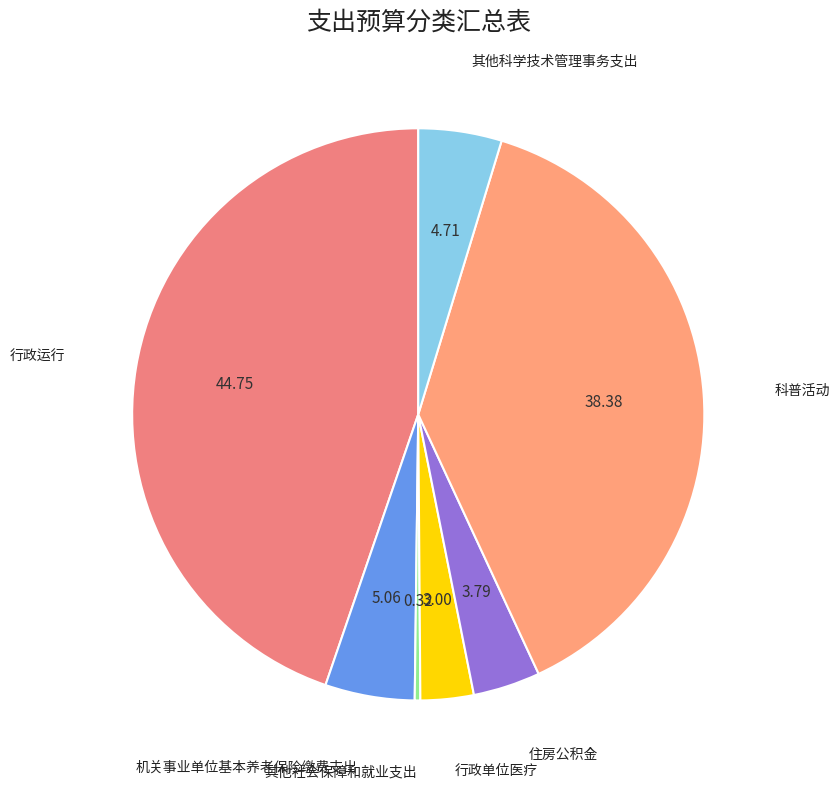

Is the sum of 行政单位医疗 and 机关事业单位基本养老保险缴费支出 greater than half?

No